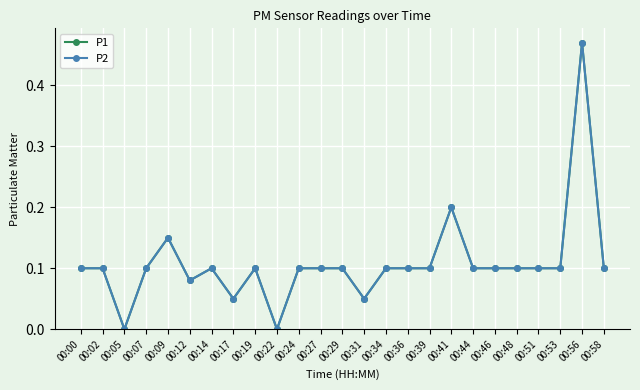

Which series has the widest spread of values?

P1